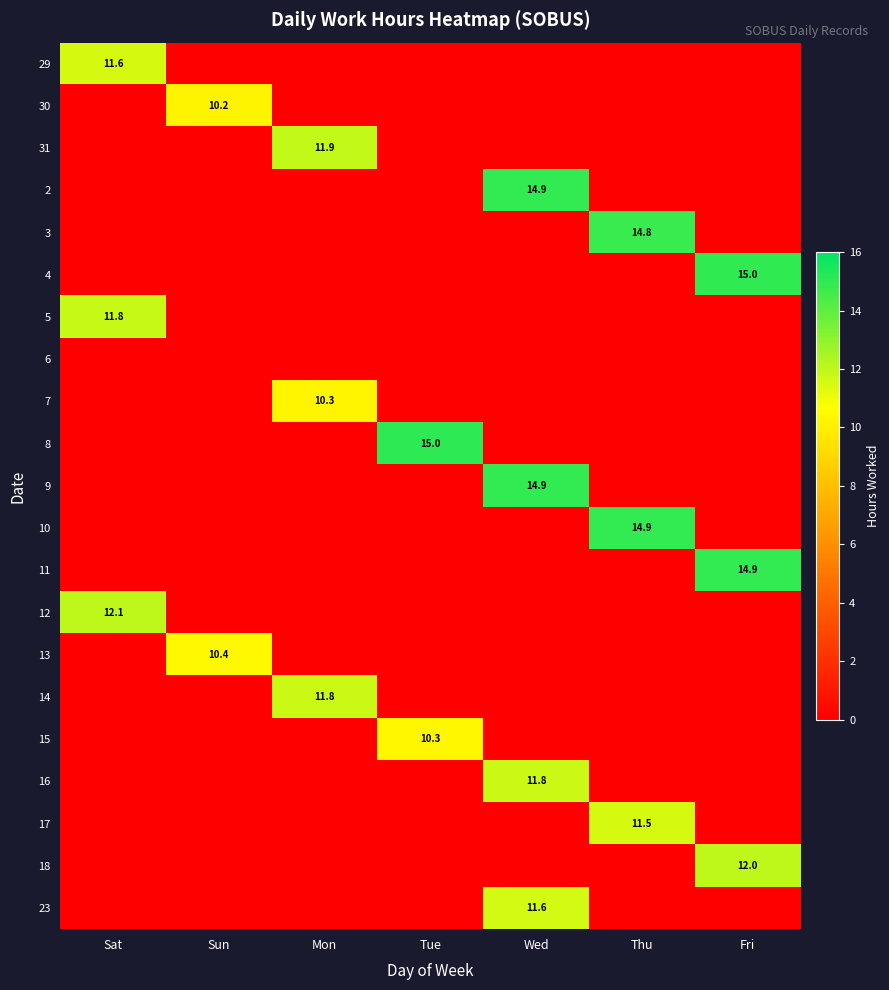

The value of 12 at Sat is 5.4. True or false?

False